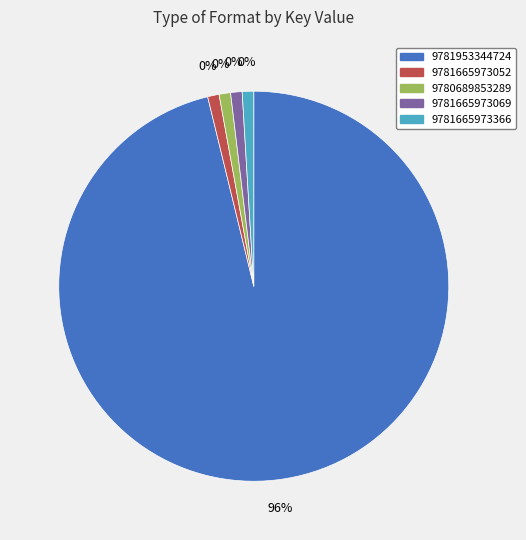

Count the number of slices in the pie.

5